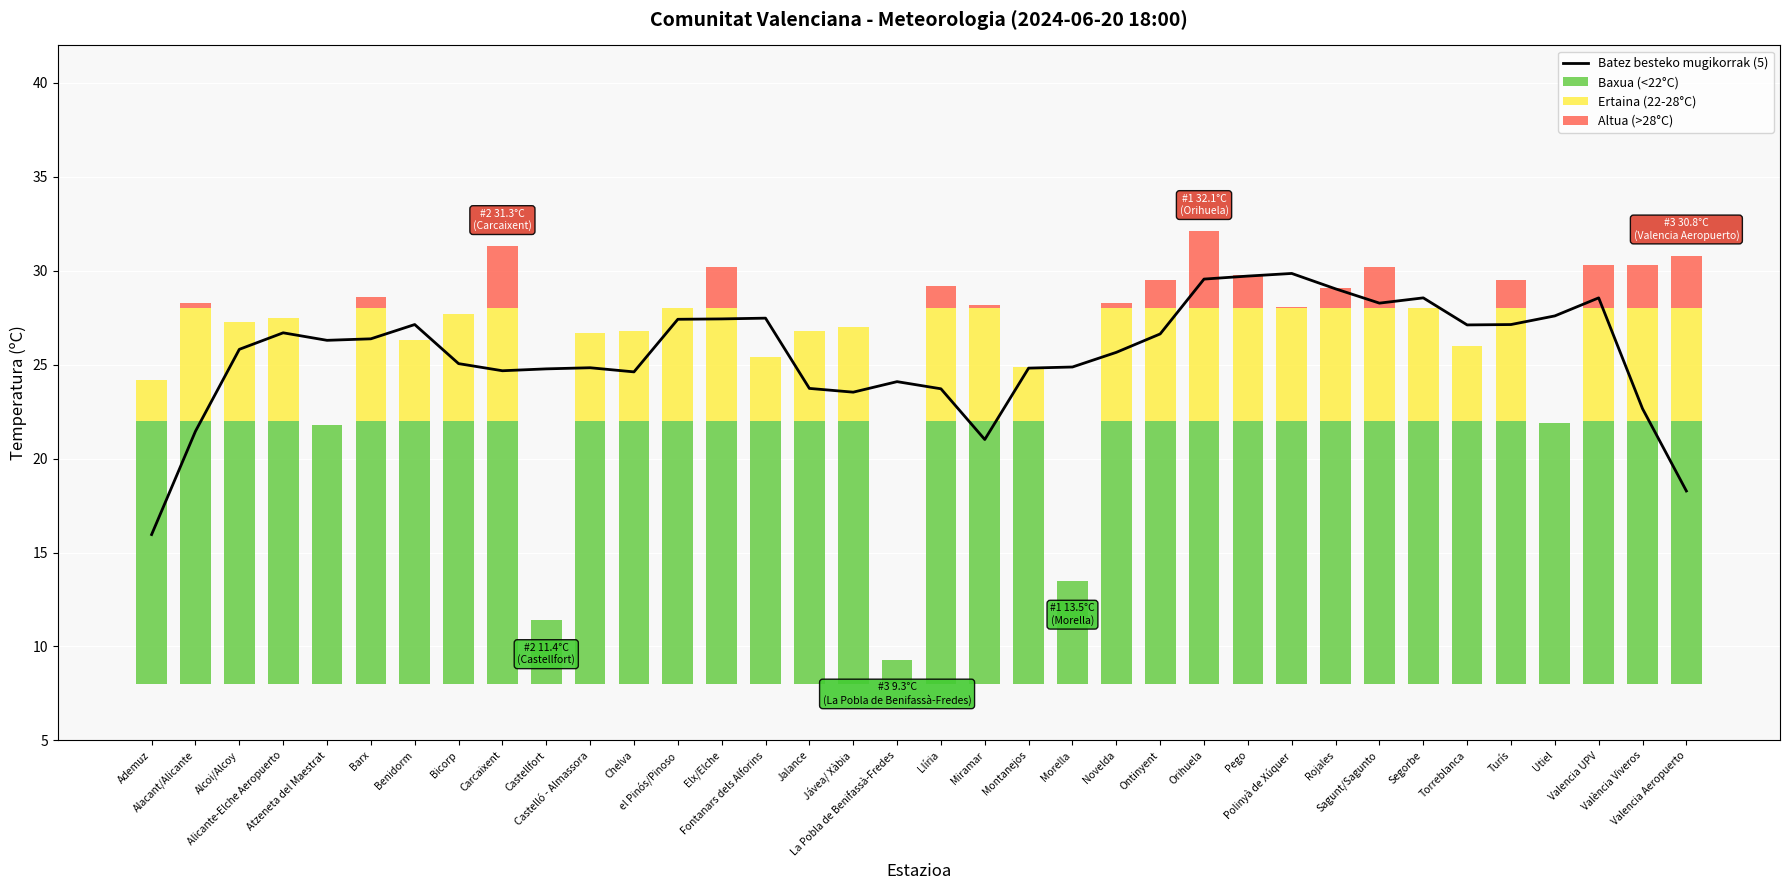

How many data points in Altua (>28°C) are above 0?

17